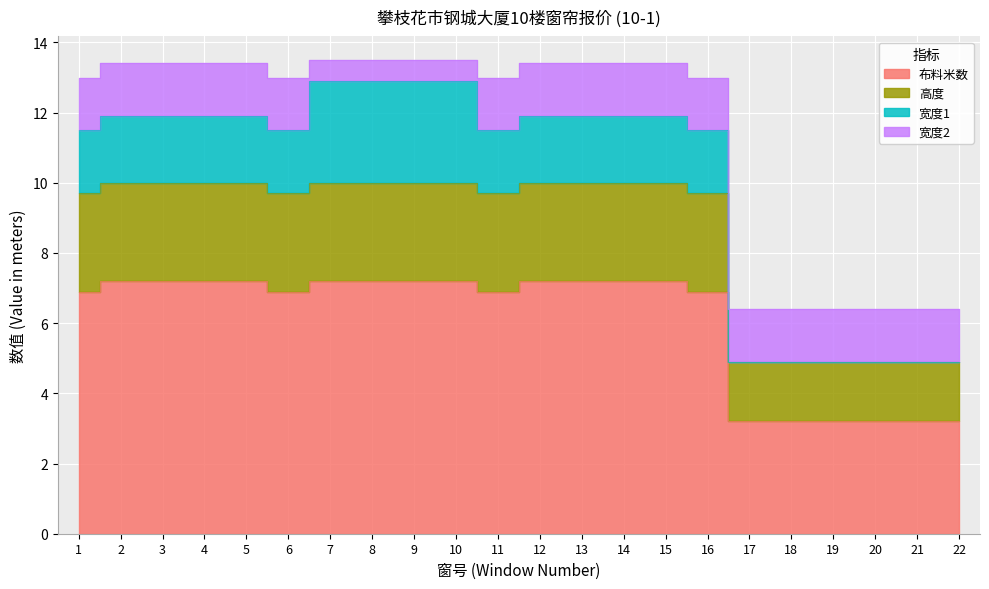

Rank the categories by 布料米数 value from lowest to highest.

17, 18, 19, 20, 21, 22, 1, 6, 11, 16, 2, 3, 4, 5, 7, 8, 9, 10, 12, 13, 14, 15